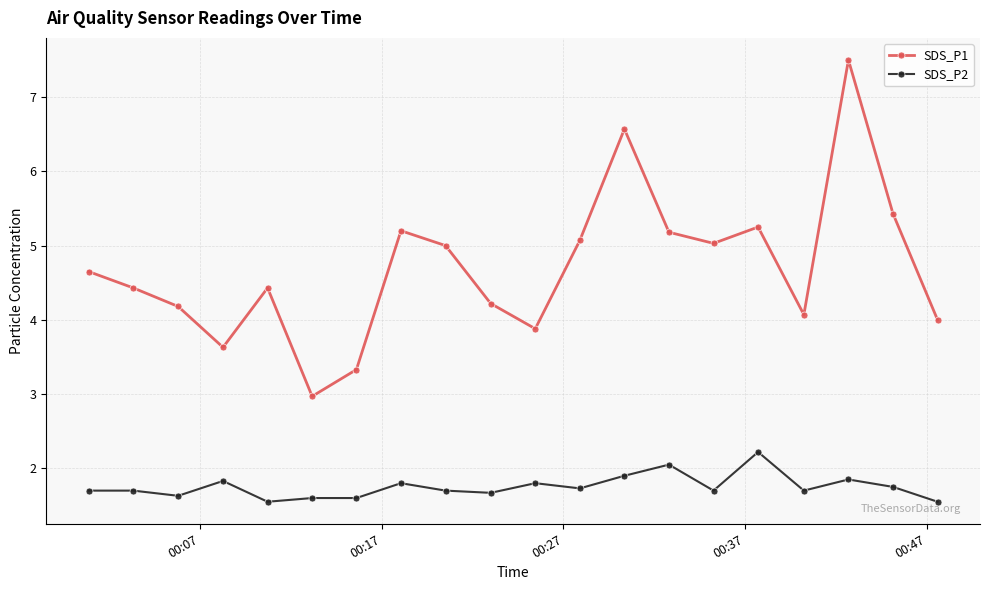

What is the lowest value of the SDS_P1 series?

3.0